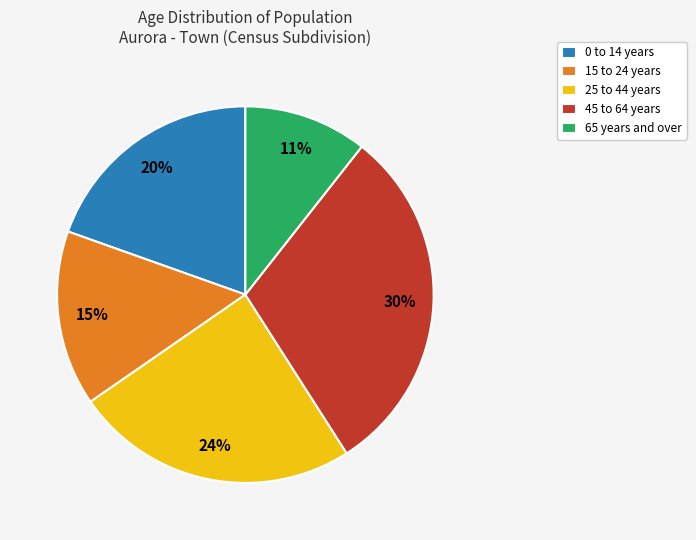

To the nearest percent, what is the combined percentage of 45 to 64 years and 15 to 24 years?

45%